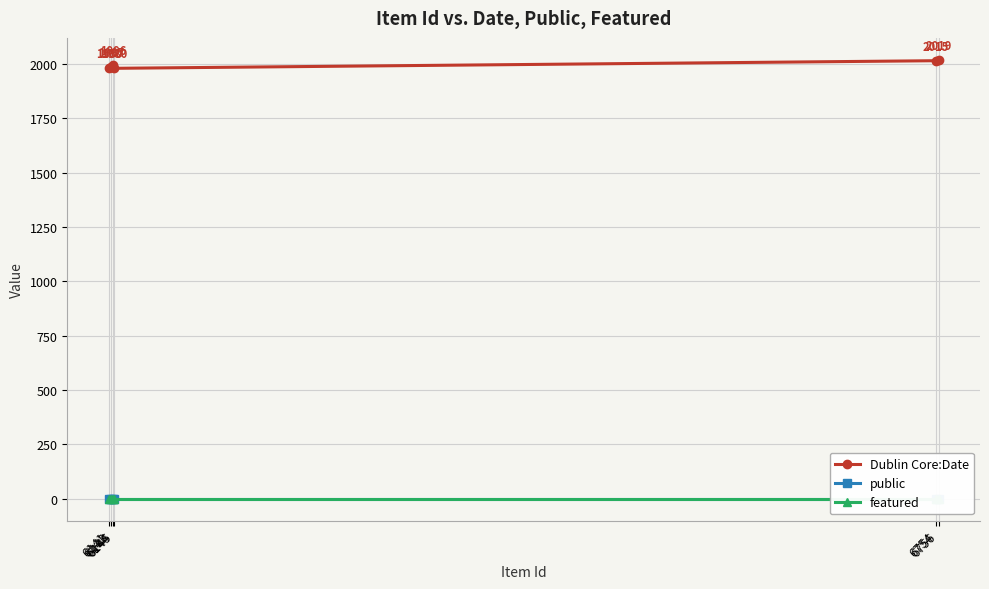

At which label is public closest to 1?

6141